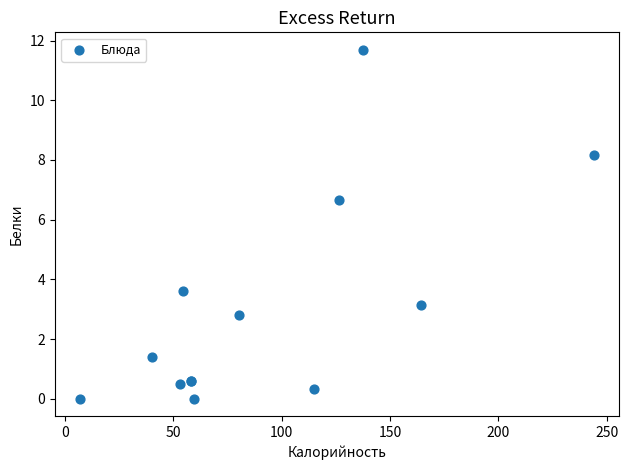

What Y value in the scatter plot is closest to 5?

3.6